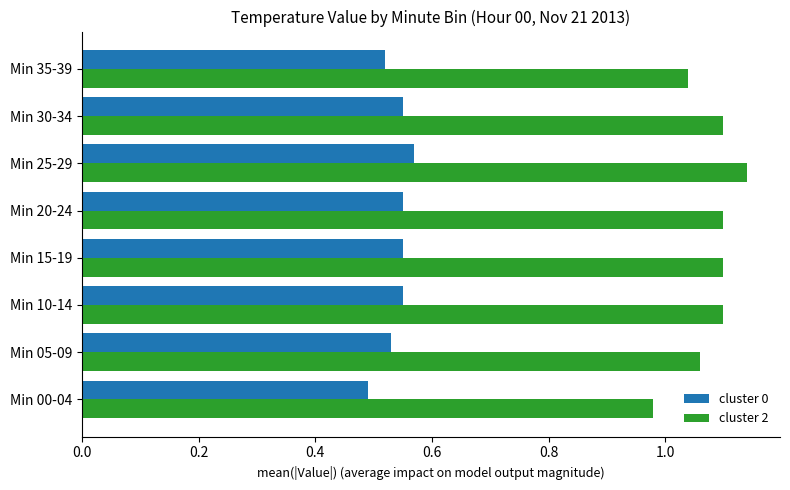

Which category has the lowest value in the cluster 2 series?

Min 00-04